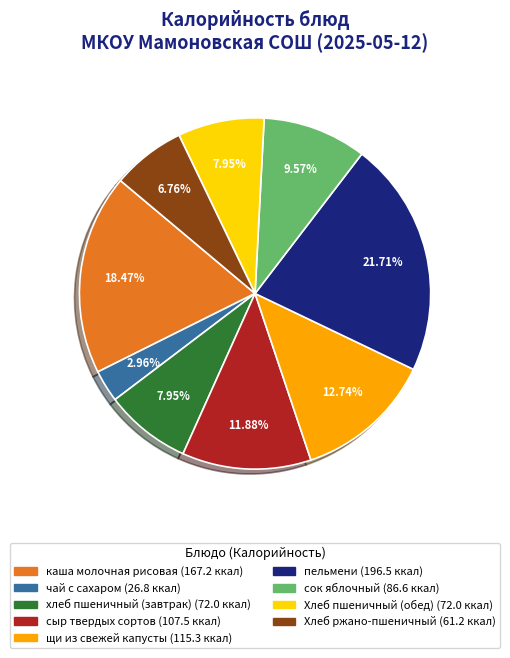

To the nearest percent, what portion does чай с сахаром represent?

3%